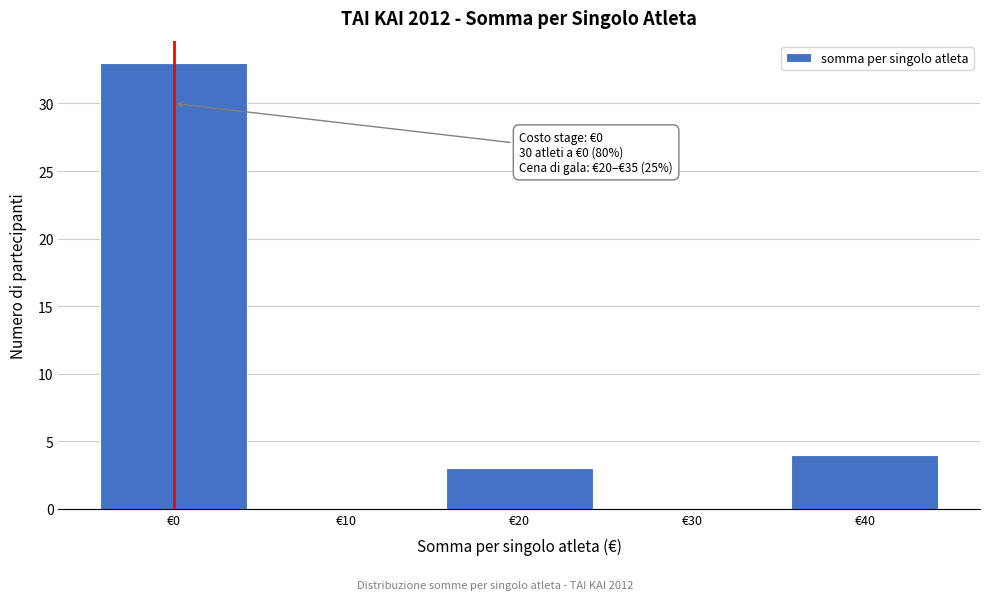

Which range on the x-axis has the tallest bar?

-5 to 5